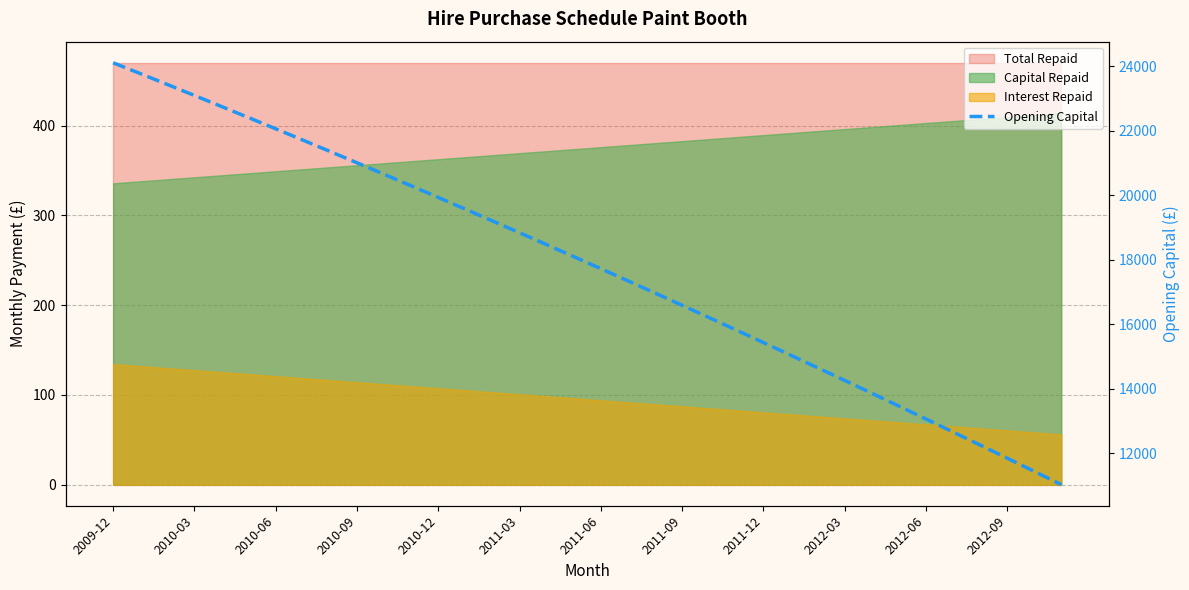

How many lines are shown in the chart?

1